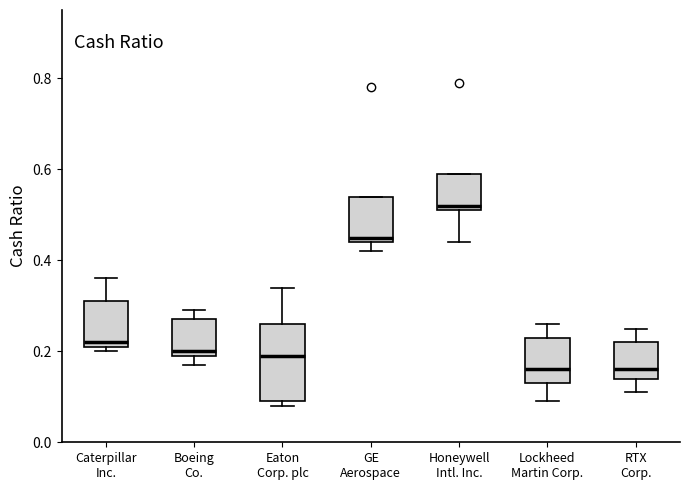

Reading left to right, transcribe this box plot: for each box, give where its median line is, the range the box spans, and where its two whiskers end, as read against the y-axis. The values are not printed on the chart, so give them approximately, as read against the axis.

Caterpillar Inc.: median 0.22 (just above the box's lower edge), box 0.22 to 0.32, whiskers 0.20 to 0.36
Boeing Co.: median 0.20 (just above the box's lower edge), box 0.20 to 0.28, whiskers 0.18 to 0.30
Eaton Corp. plc: median 0.20, box 0.10 to 0.26, whiskers 0.08 to 0.34
GE Aerospace: median 0.46, box 0.44 to 0.54, whiskers 0.42 to 0.54
Honeywell Intl. Inc.: median 0.52 (just above the box's lower edge), box 0.52 to 0.60, whiskers 0.44 to 0.60
Lockheed Martin Corp.: median 0.16, box 0.14 to 0.24, whiskers 0.10 to 0.26
RTX Corp.: median 0.16, box 0.14 to 0.22, whiskers 0.12 to 0.26